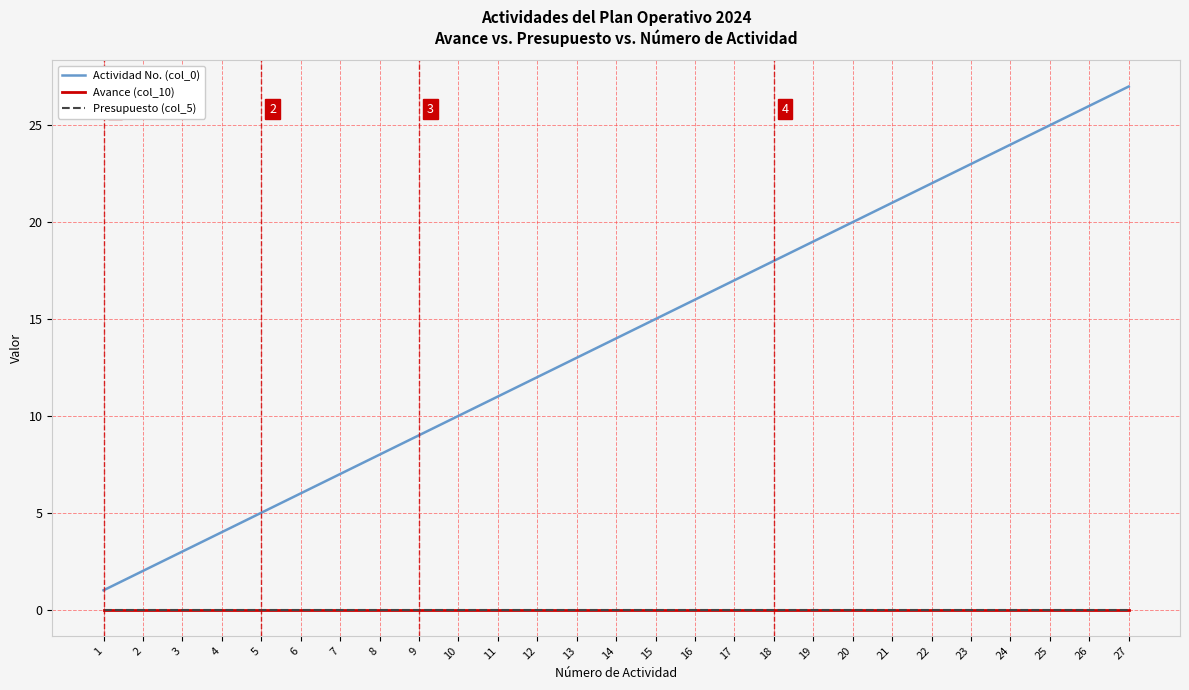

True or false: Presupuesto (col_5) has more than 2 interior local peaks.

False